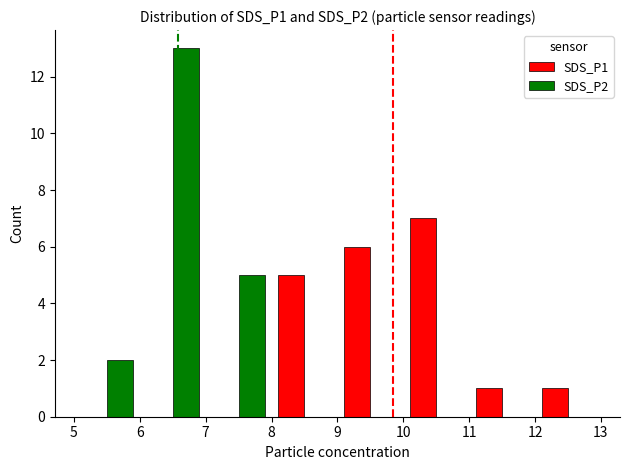

How many data points does each series have?

8